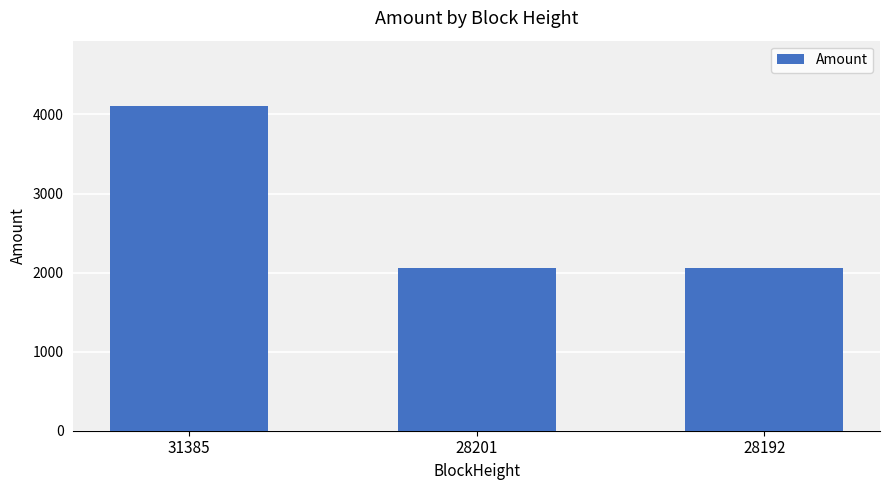

What is the value of the 3rd bar from the left?

2055.9